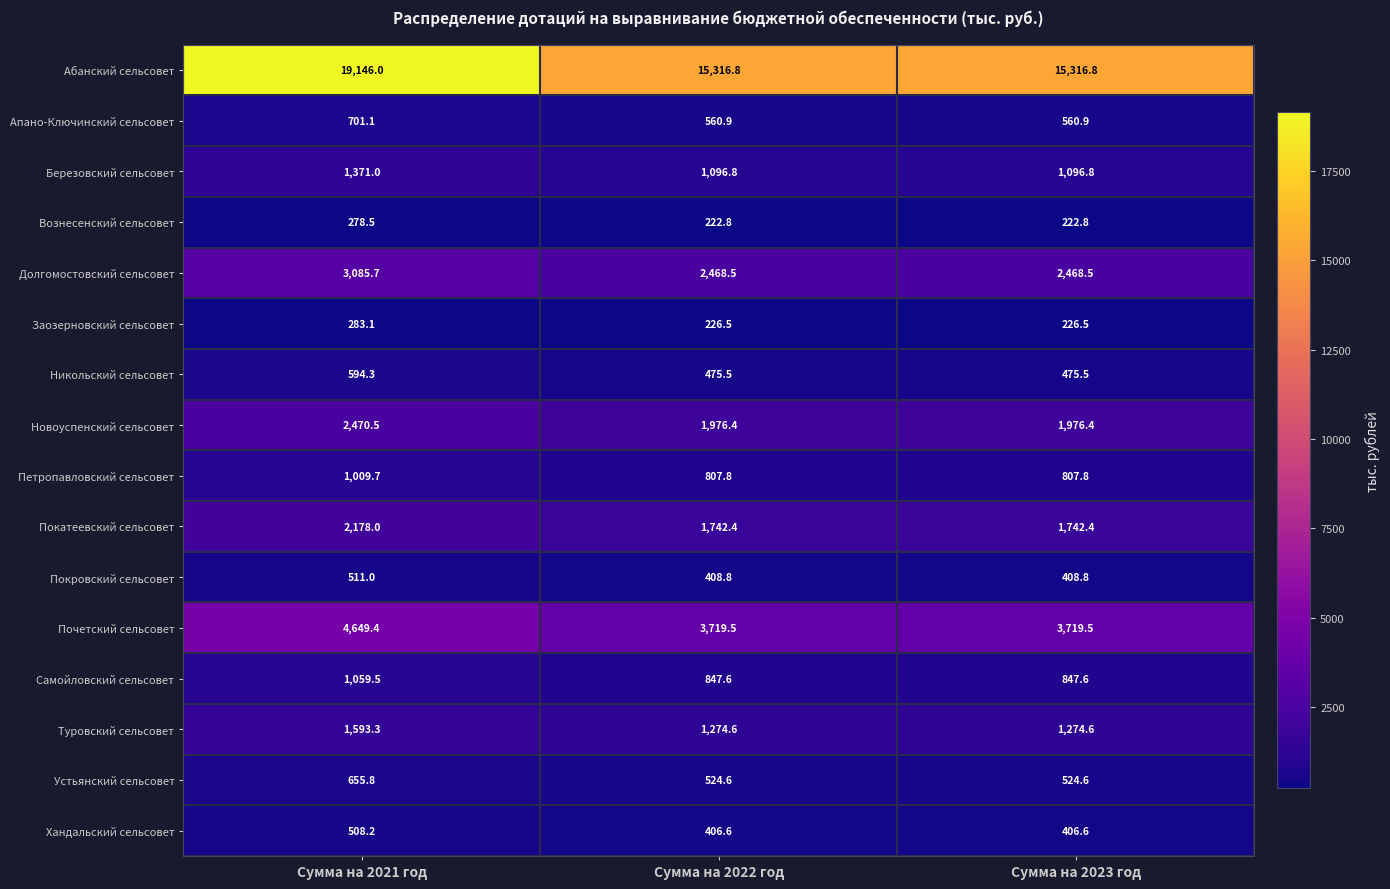

True or false: Самойловский сельсовет has a value of 847.6 at Сумма на 2023 год.

True